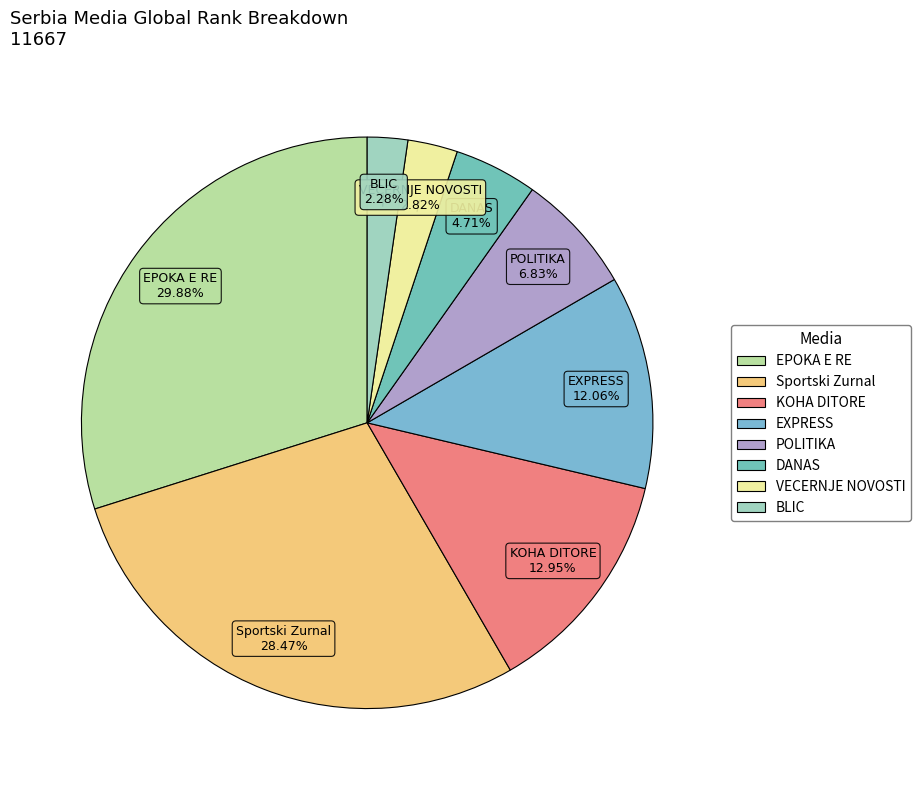

Which slice is the smallest?

BLIC